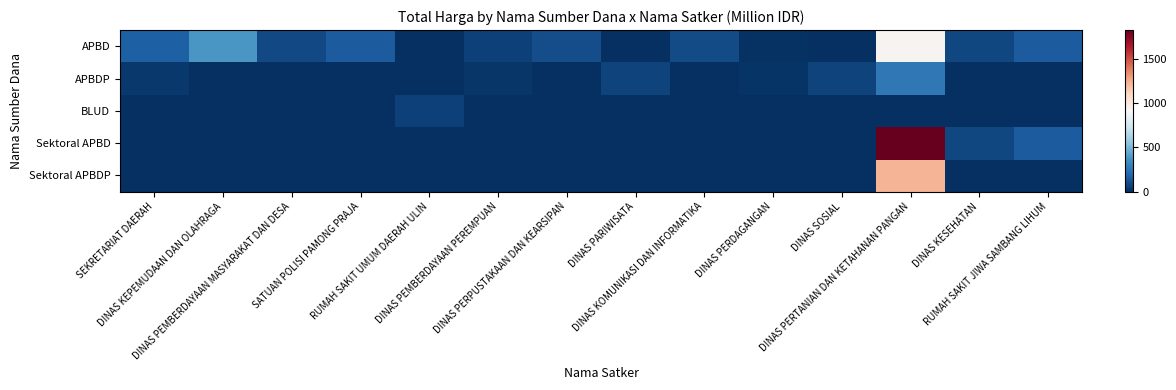

Between DINAS SOSIAL and SEKRETARIAT DAERAH, which is larger?

SEKRETARIAT DAERAH